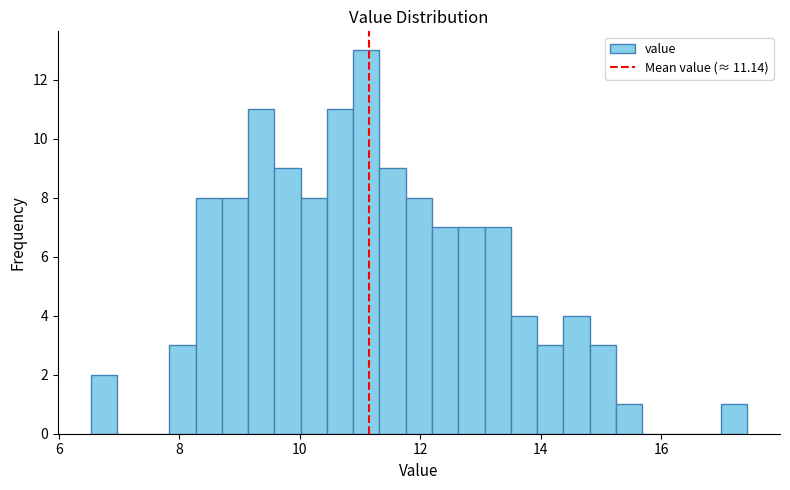

Around what value on the x-axis is the tallest bar? Give the approximate position of its centre, as read against the axis.

11.2